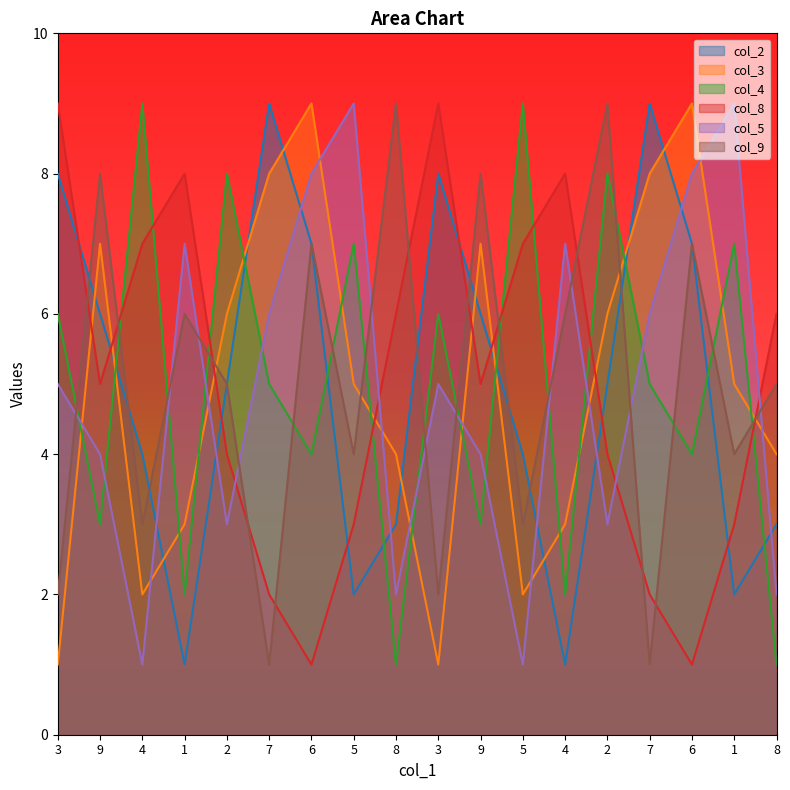

Reading right to left, extract all data points from this chart.

col_2: 8=3	1=2	6=7	7=9	2=5	4=1	5=4	9=6	3=8	8=3	5=2	6=7	7=9	2=5	1=1	4=4	9=6	3=8
col_3: 8=4	1=5	6=9	7=8	2=6	4=3	5=2	9=7	3=1	8=4	5=5	6=9	7=8	2=6	1=3	4=2	9=7	3=1
col_4: 8=1	1=7	6=4	7=5	2=8	4=2	5=9	9=3	3=6	8=1	5=7	6=4	7=5	2=8	1=2	4=9	9=3	3=6
col_8: 8=6	1=3	6=1	7=2	2=4	4=8	5=7	9=5	3=9	8=6	5=3	6=1	7=2	2=4	1=8	4=7	9=5	3=9
col_5: 8=2	1=9	6=8	7=6	2=3	4=7	5=1	9=4	3=5	8=2	5=9	6=8	7=6	2=3	1=7	4=1	9=4	3=5
col_9: 8=5	1=4	6=7	7=1	2=9	4=6	5=3	9=8	3=2	8=9	5=4	6=7	7=1	2=5	1=6	4=3	9=8	3=2